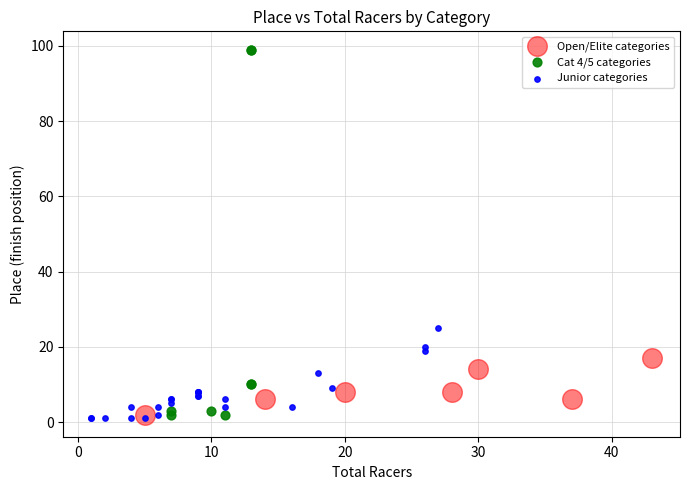

Which series reaches the maximum Y coordinate?

Cat 4/5 categories